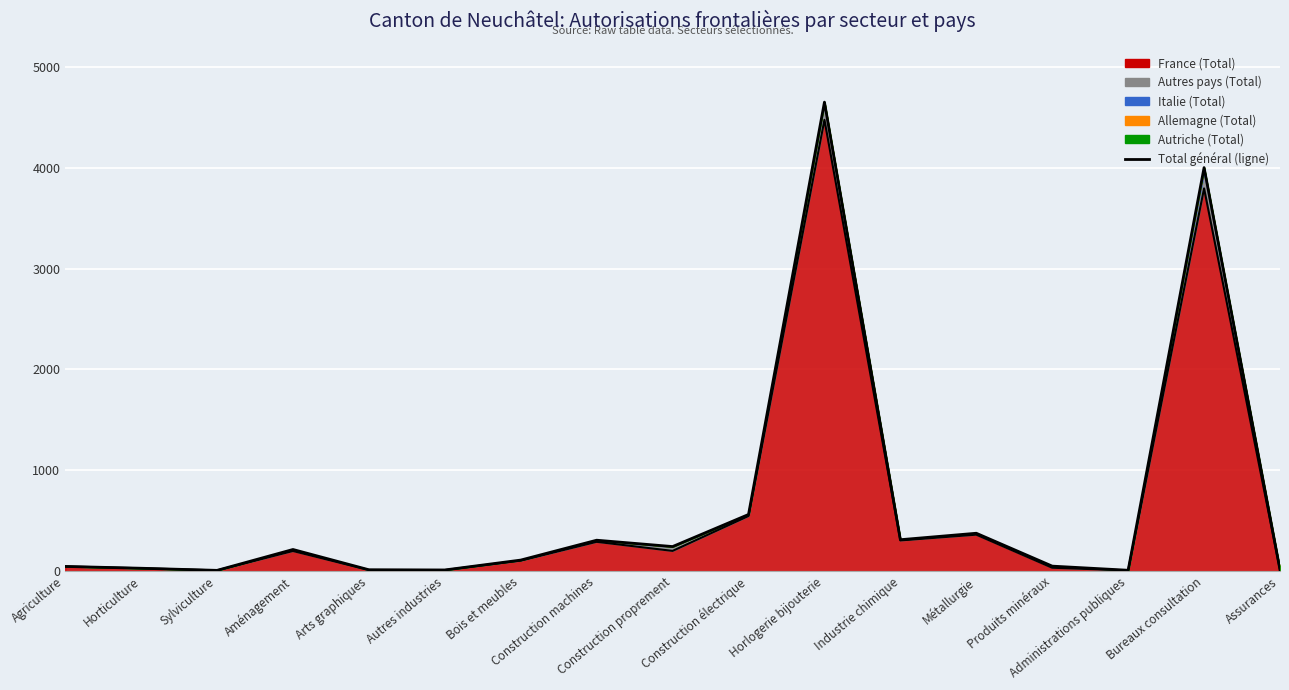

What value does the data have at Construction proprement?

244